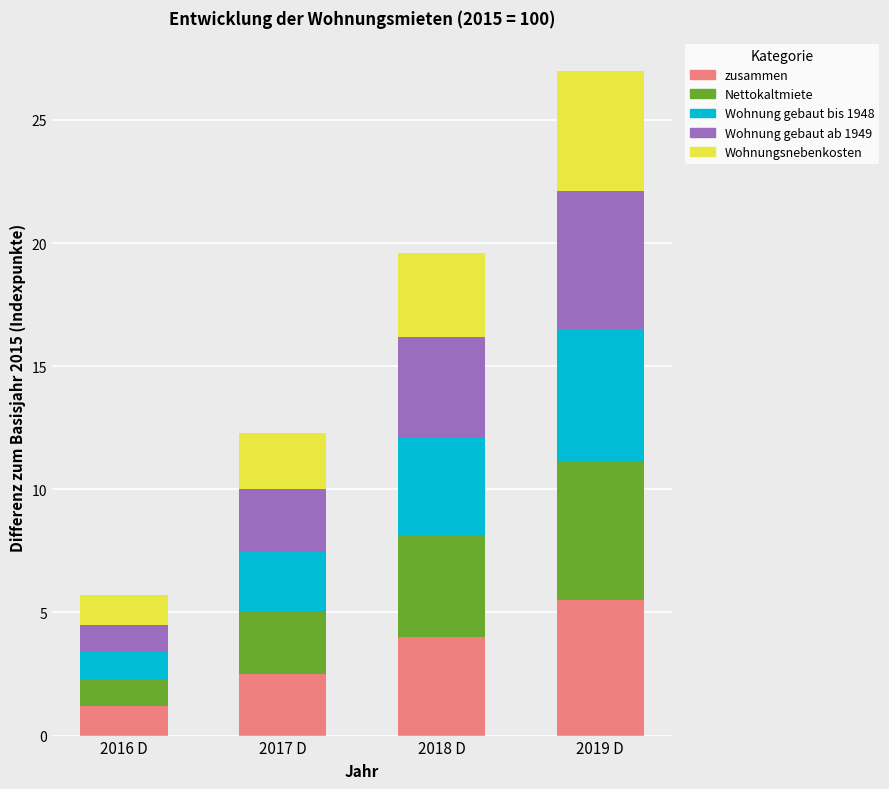

How many distinct data groups are displayed?

5